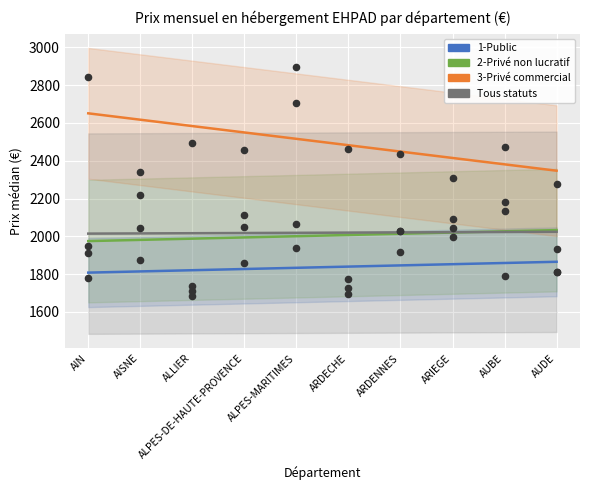

Which series contains the highest Y value?

3-Privé commercial